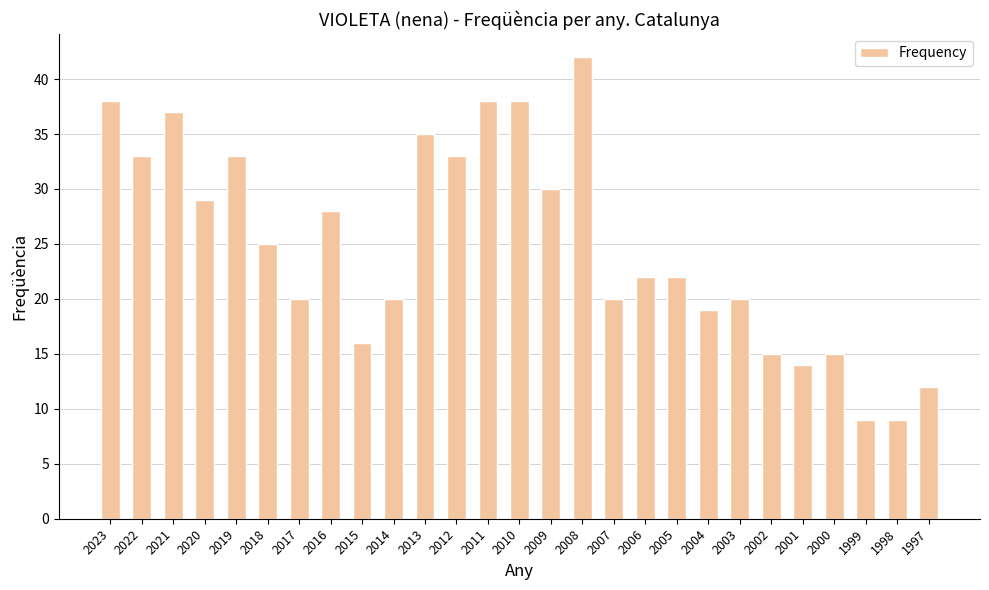

Where does the data first go above 22?

2023